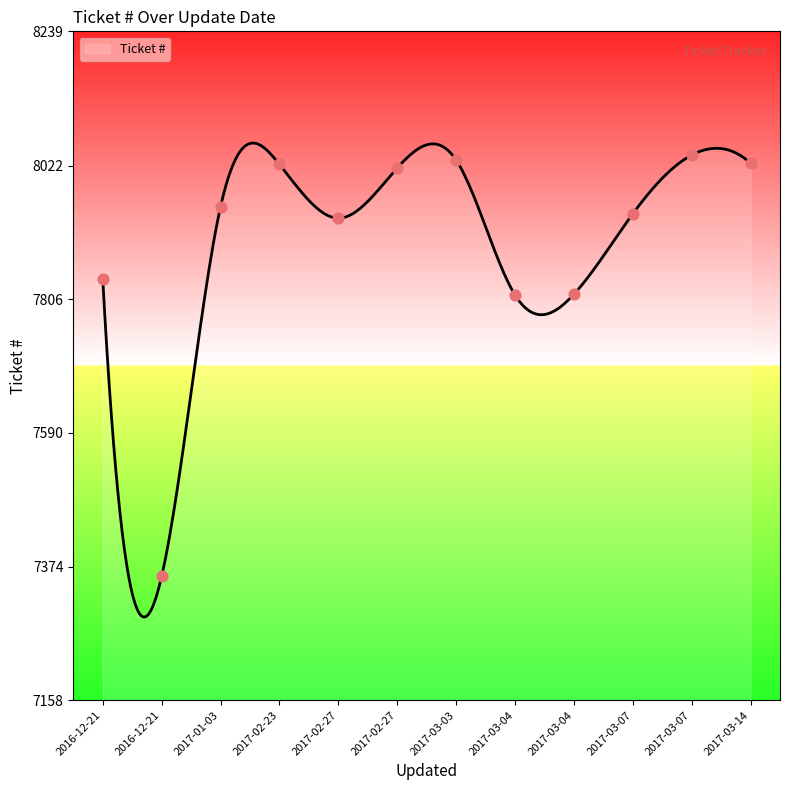

Which has a higher value, 2016-12-21 or 2017-01-03?

2017-01-03